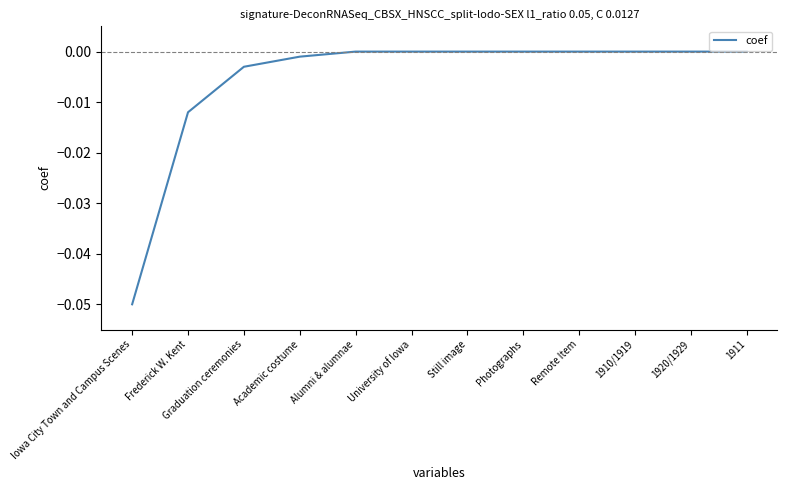

Between Academic costume and Frederick W. Kent, which is larger?

Academic costume